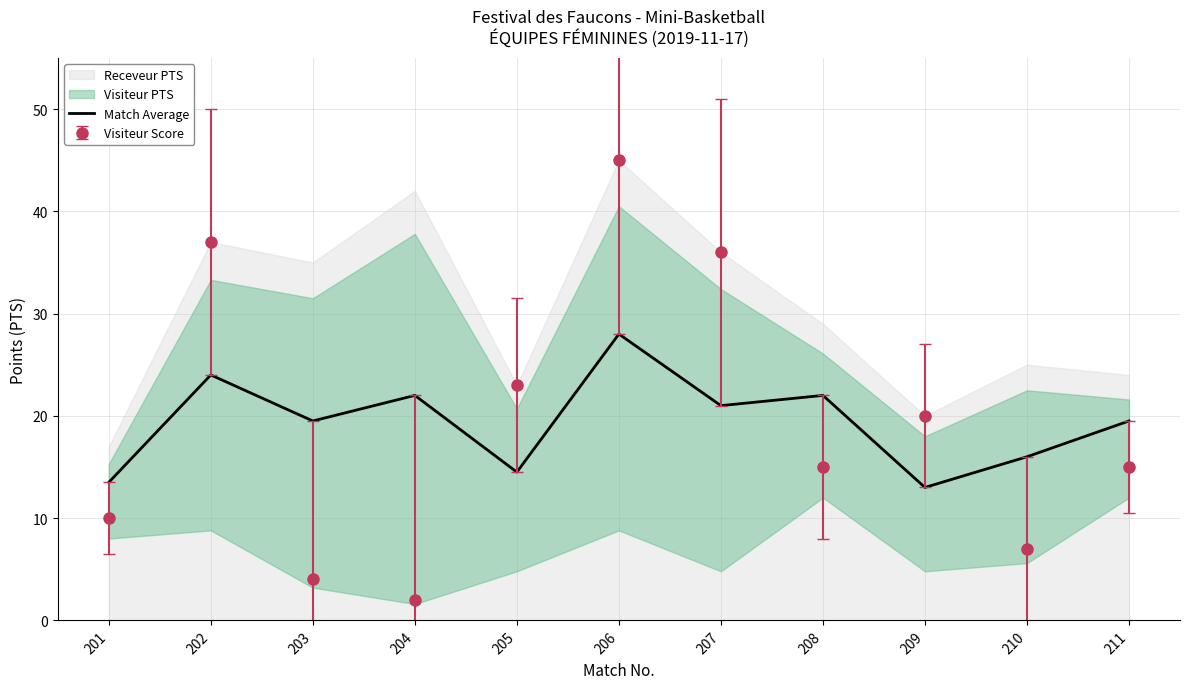

Reading right to left, extract all data points from this chart.

211=19.5	210=16.0	209=13.0	208=22.0	207=21.0	206=28.0	205=14.5	204=22.0	203=19.5	202=24.0	201=13.5